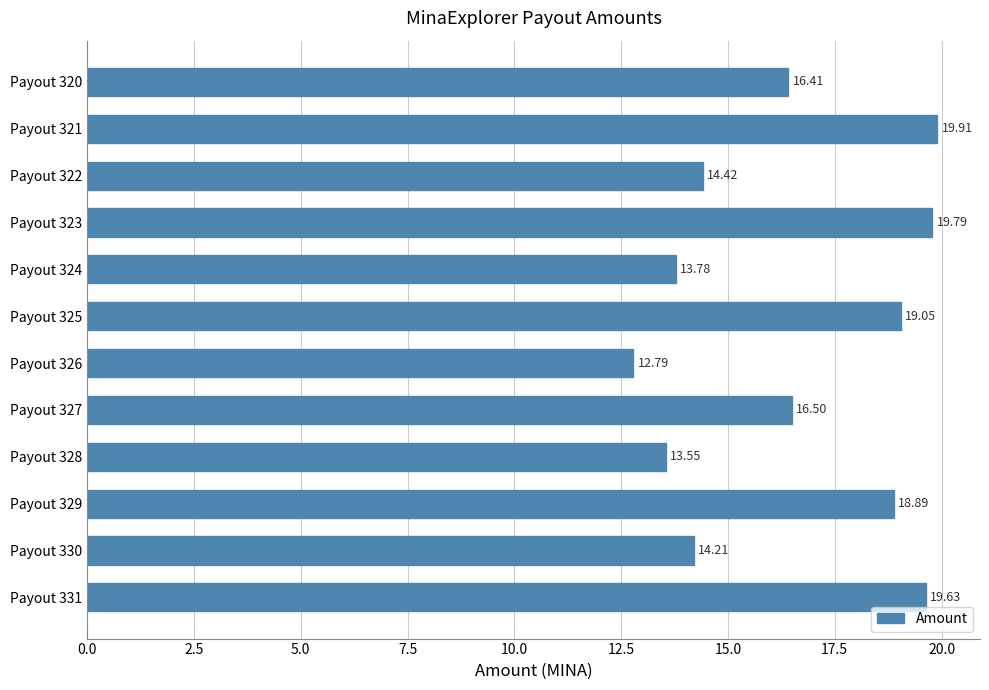

List the labels in order of value, smallest first.

Payout 326, Payout 328, Payout 324, Payout 330, Payout 322, Payout 320, Payout 327, Payout 329, Payout 325, Payout 331, Payout 323, Payout 321